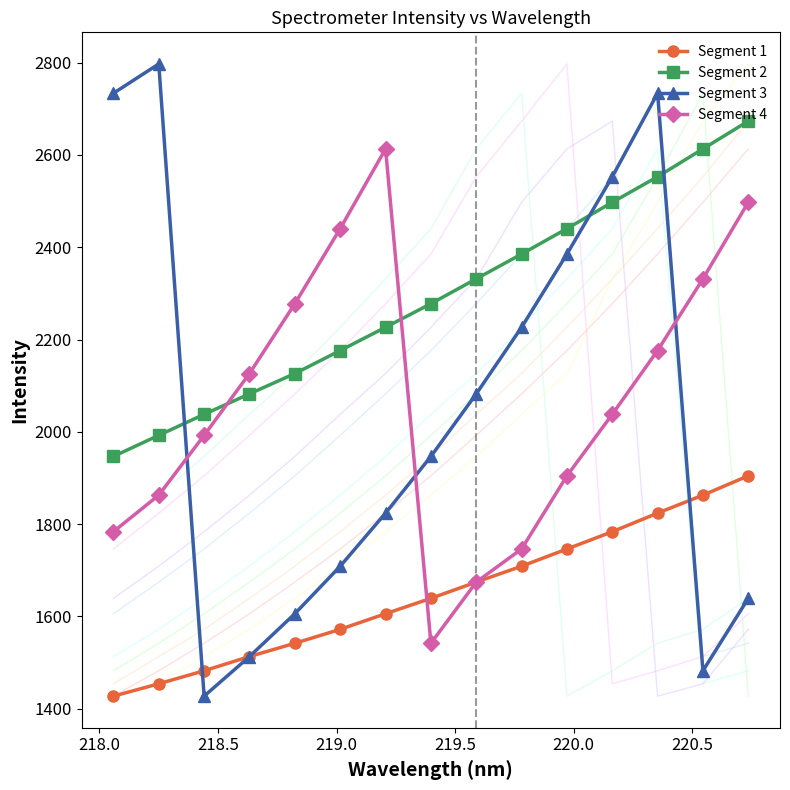

After their last crossing, which series has the higher values: Segment 4 or Segment 2?

Segment 2